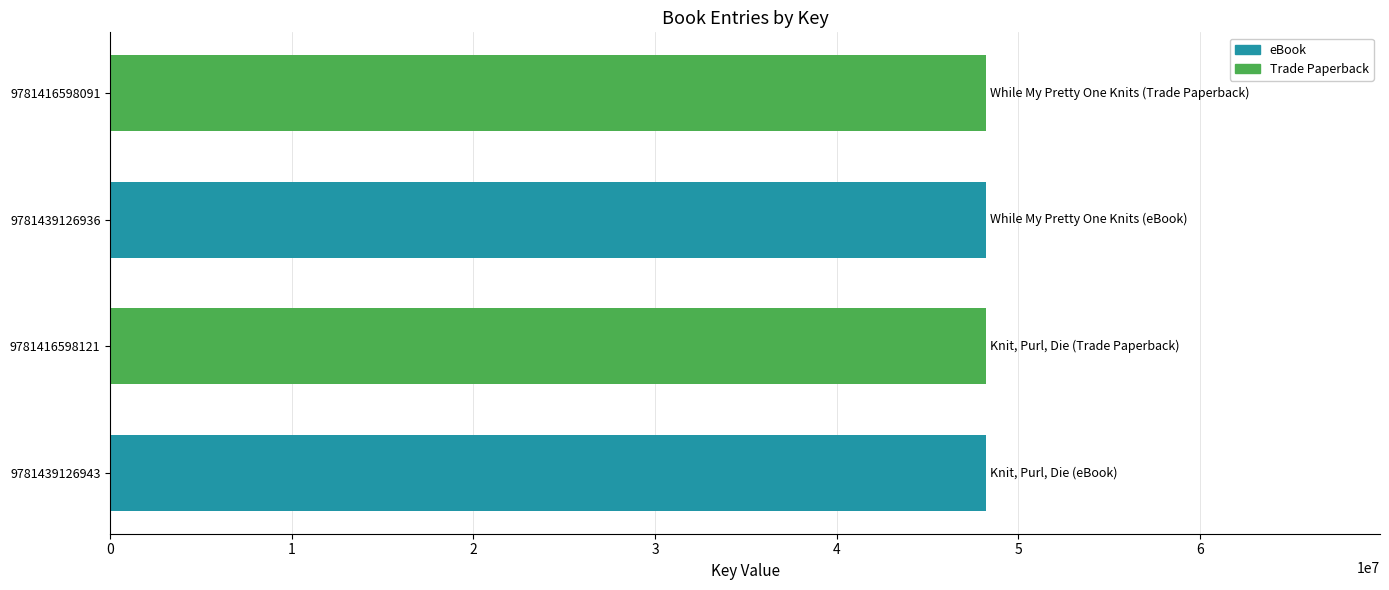

Does the chart contain stacked bars?

No